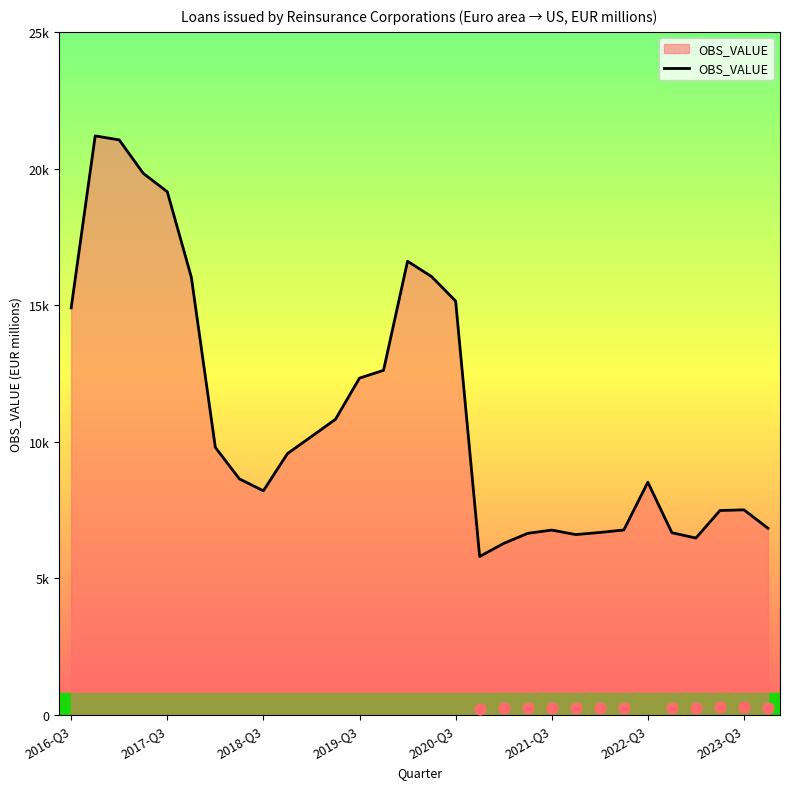

What is the ratio of the value at 17 to the value at 21?

0.9